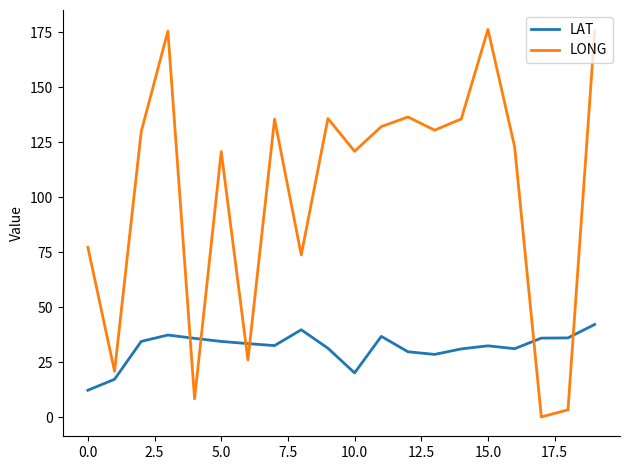

What is the difference between the maximum and minimum values in the LONG series?

176.1